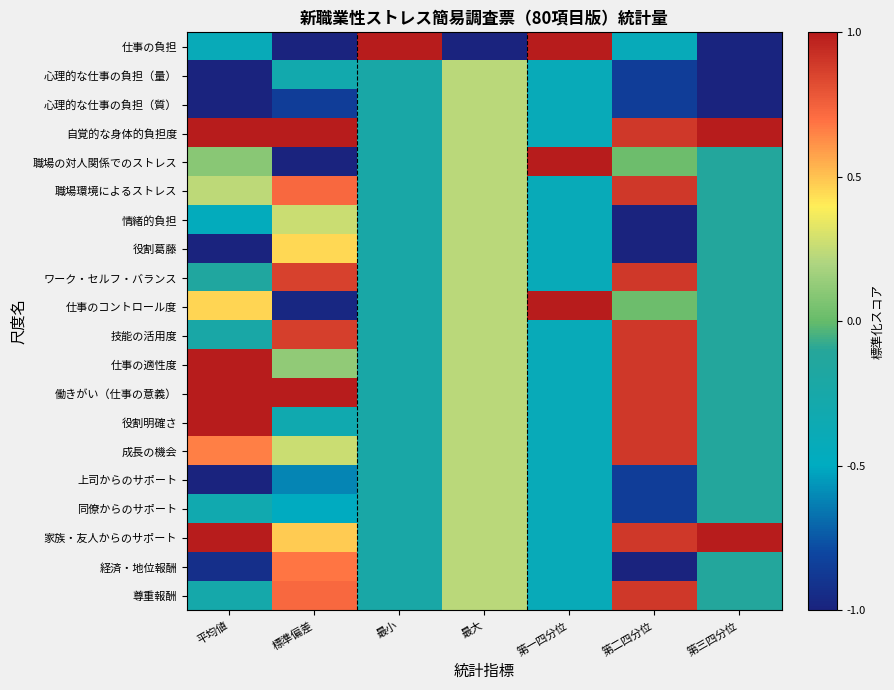

Which series has the widest spread of values?

仕事の負担